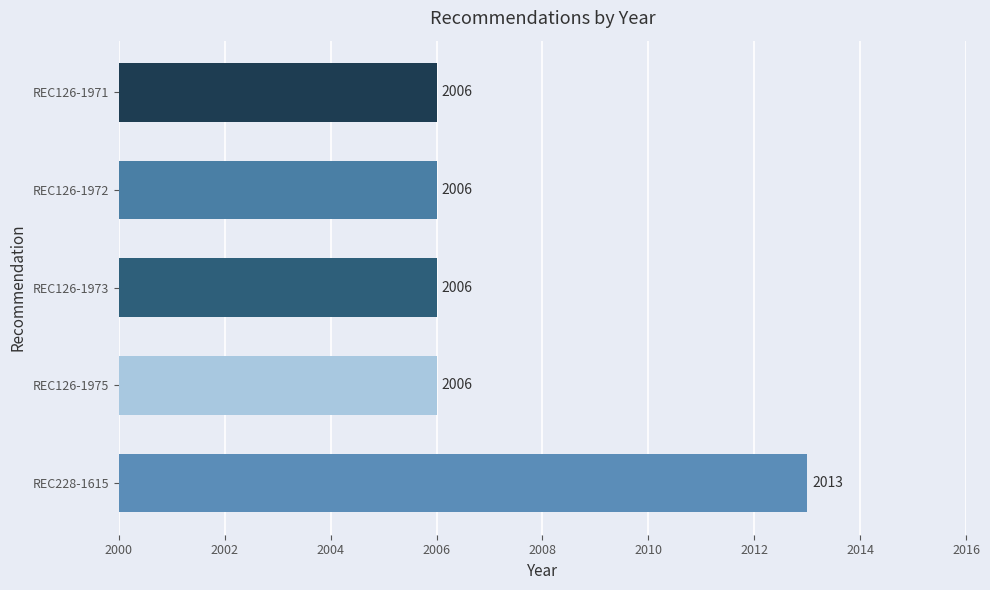

How many bars are there in total?

5